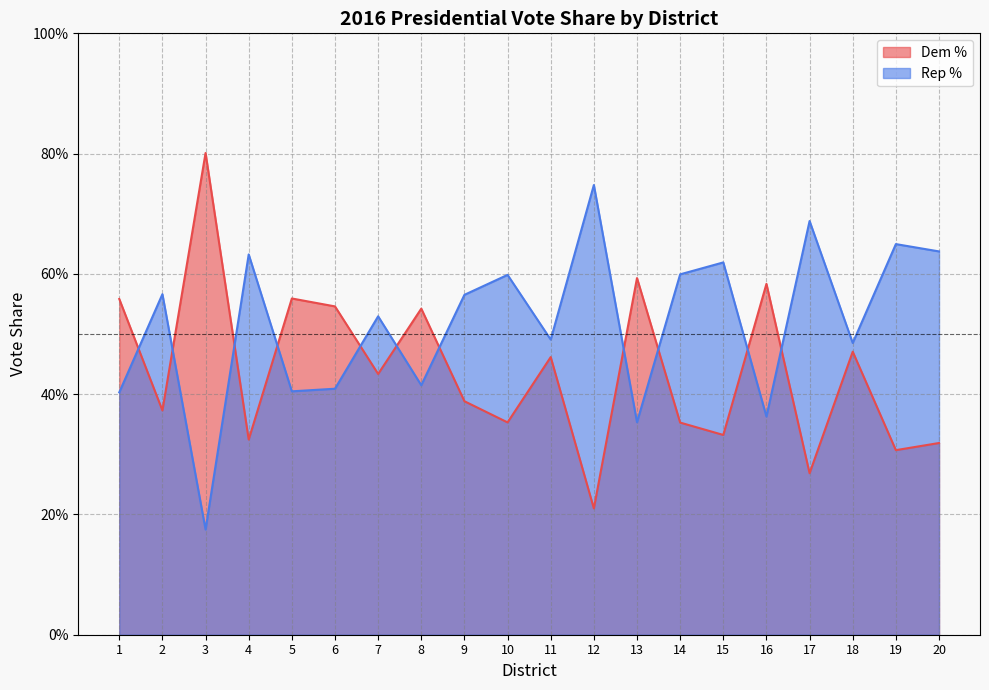

How many intersections are there between Dem % and Rep %?

11